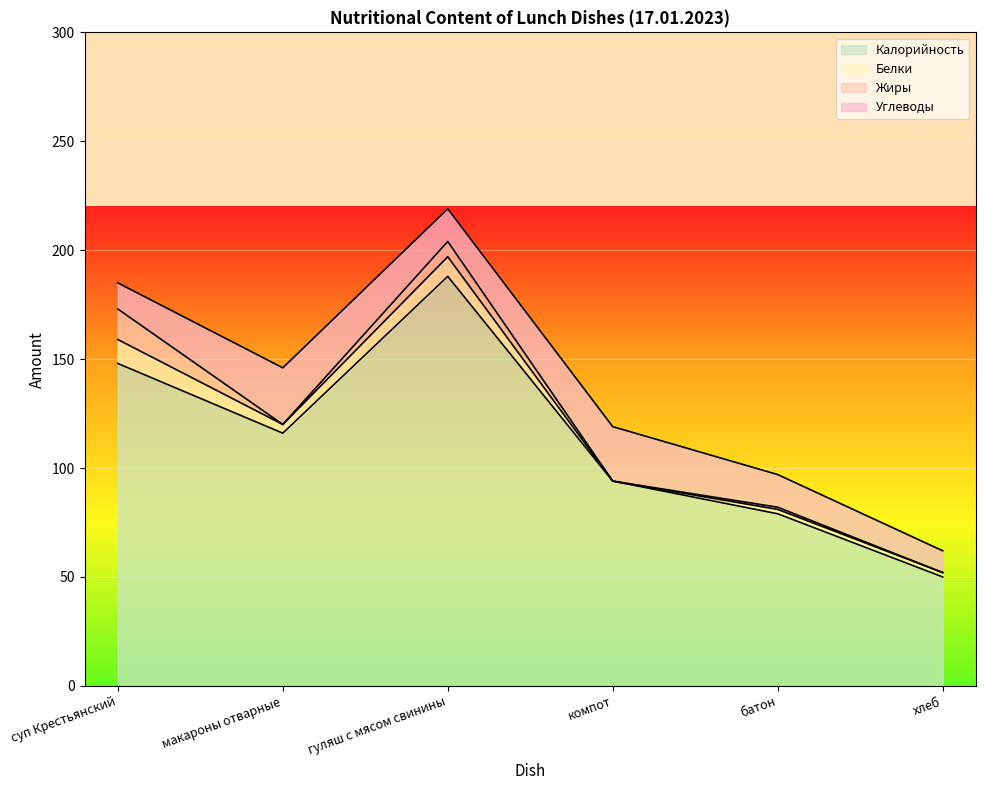

Is the value of Жиры at компот greater than the value of Белки at макароны отварные?

No